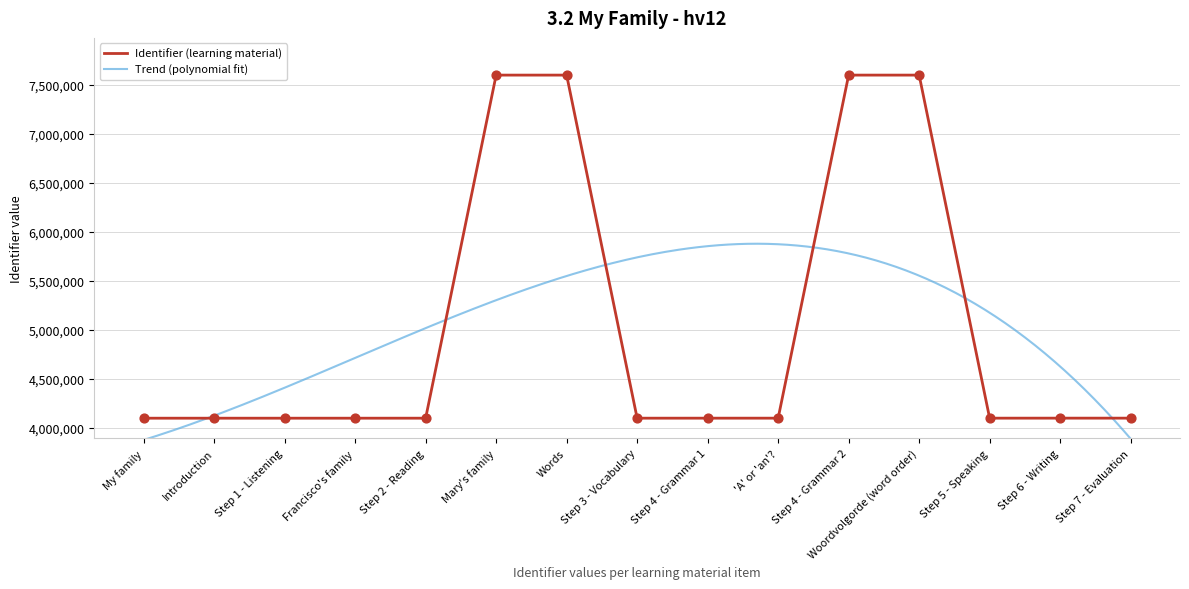

Approximately how many times larger is the value at Step 5 - Speaking compared to 'A' or 'an'??

1.0